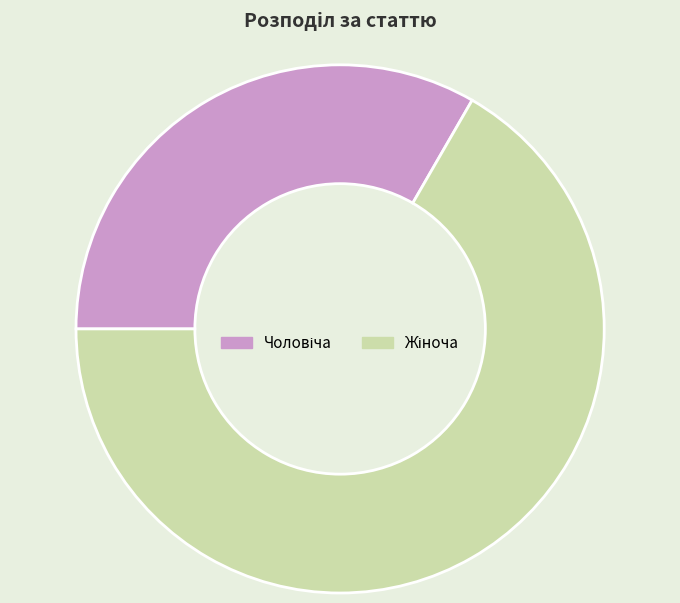

Does any single category account for the majority?

Yes